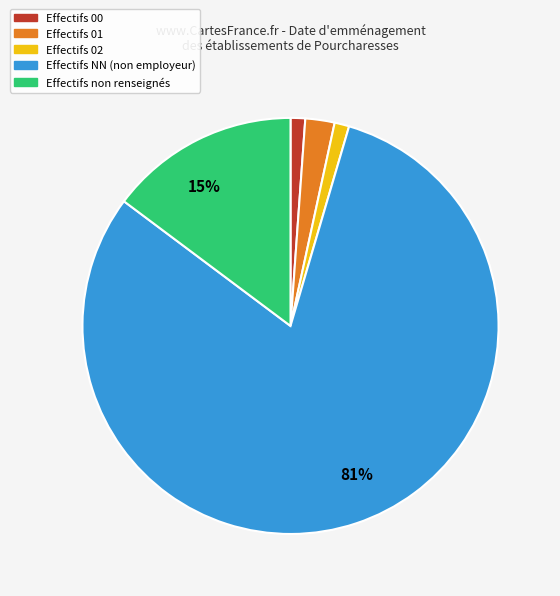

Is there a majority slice in this chart?

Yes